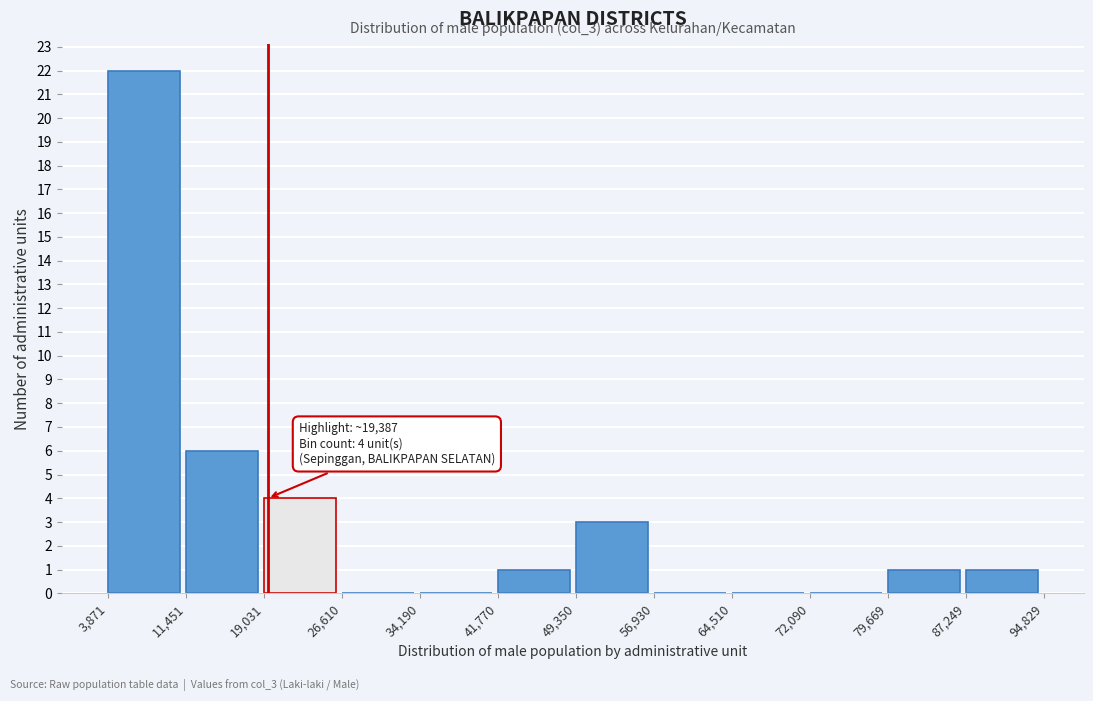

Over which range of the x-axis is the bar tallest?

3,871 to 11,451